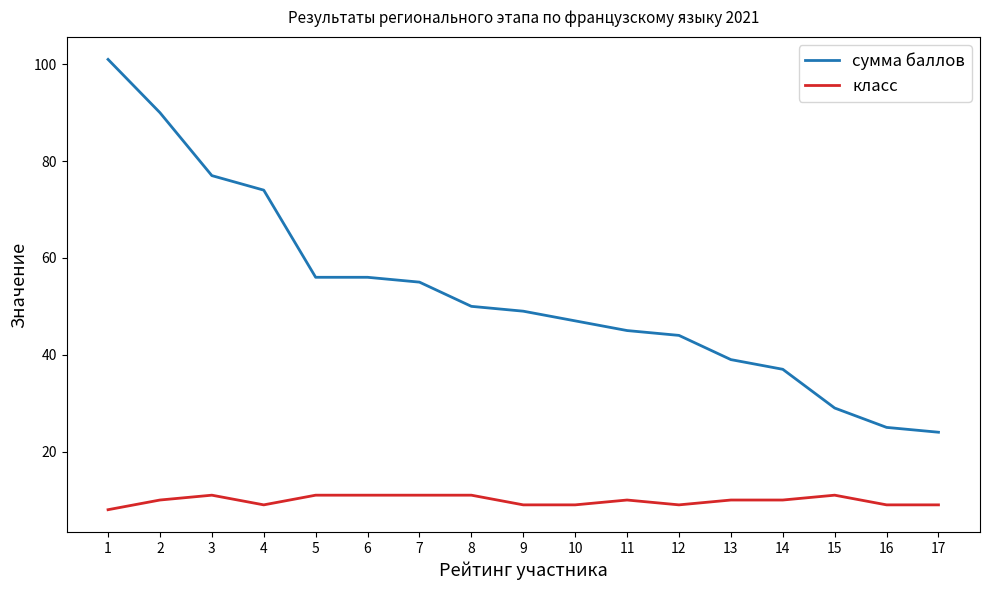

What is the difference between the highest and lowest values at 9?

40